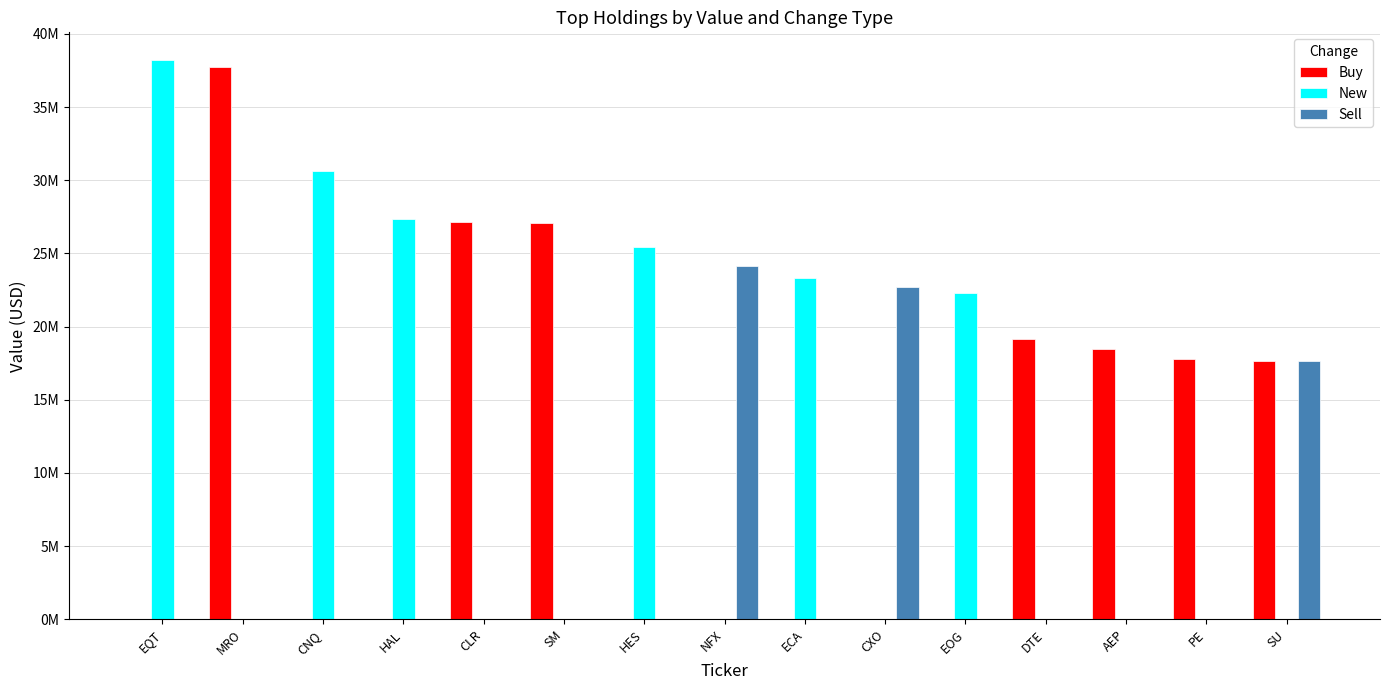

Are the bars grouped side by side (vs. stacked)?

Yes